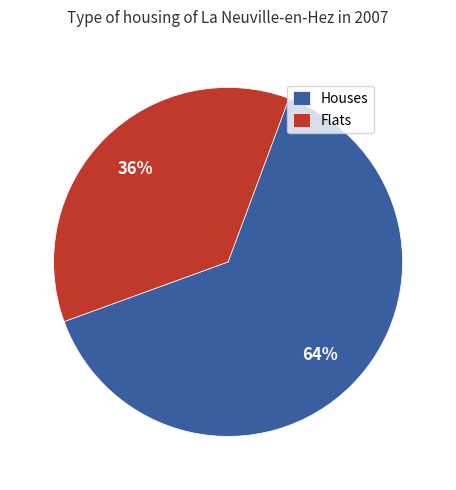

Do Flats and Houses together represent more than half of the pie?

Yes